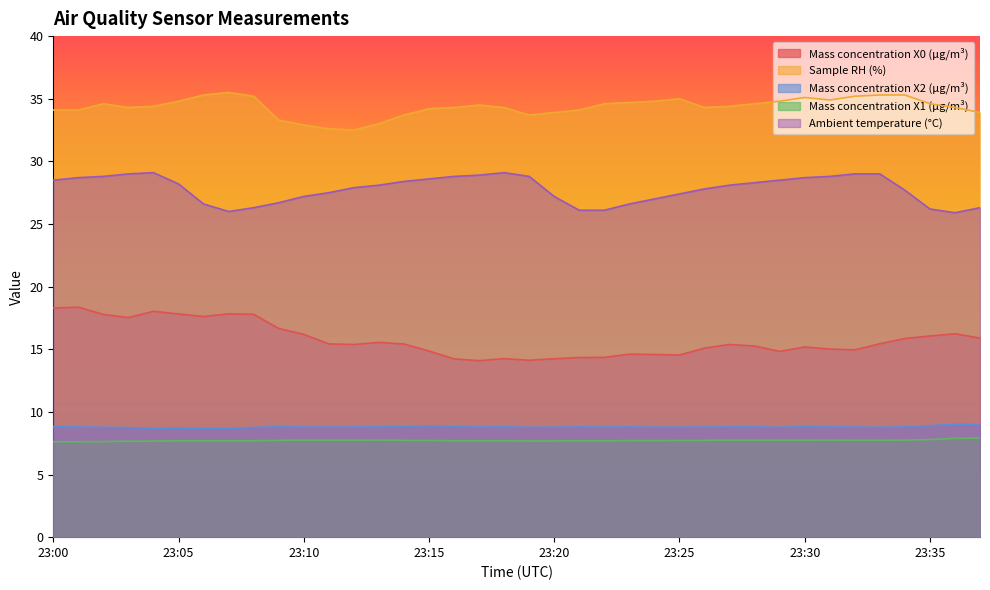

Reading left to right, what are all the values shown in this chart?

Mass concentration X0 (μg/m³): 23:00=18.3	23:01=18.4	23:02=17.8	23:03=17.5	23:04=18.0	23:05=17.8	23:06=17.6	23:07=17.8	23:08=17.8	23:09=16.7	23:10=16.2	23:11=15.4	23:12=15.4	23:13=15.6	23:14=15.4	23:15=14.9	23:16=14.2	23:17=14.1	23:18=14.2	23:19=14.1	23:20=14.2	23:21=14.3	23:22=14.3	23:23=14.6	23:24=14.6	23:25=14.5	23:26=15.1	23:27=15.4	23:28=15.3	23:29=14.8	23:30=15.2	23:31=15.0	23:32=14.9	23:33=15.4	23:34=15.9	23:35=16.1	23:36=16.2	23:37=15.9
Sample RH (%): 23:00=34.1	23:01=34.1	23:02=34.6	23:03=34.3	23:04=34.4	23:05=34.8	23:06=35.3	23:07=35.5	23:08=35.2	23:09=33.3	23:10=32.9	23:11=32.6	23:12=32.5	23:13=33.0	23:14=33.7	23:15=34.2	23:16=34.3	23:17=34.5	23:18=34.3	23:19=33.7	23:20=33.9	23:21=34.1	23:22=34.6	23:23=34.7	23:24=34.8	23:25=35.0	23:26=34.3	23:27=34.4	23:28=34.6	23:29=34.8	23:30=35.1	23:31=34.9	23:32=35.2	23:33=35.3	23:34=35.3	23:35=34.6	23:36=34.3	23:37=33.9
Mass concentration X2 (μg/m³): 23:00=8.8	23:01=8.8	23:02=8.8	23:03=8.8	23:04=8.7	23:05=8.7	23:06=8.7	23:07=8.7	23:08=8.8	23:09=8.8	23:10=8.8	23:11=8.8	23:12=8.8	23:13=8.8	23:14=8.8	23:15=8.9	23:16=8.8	23:17=8.8	23:18=8.8	23:19=8.8	23:20=8.8	23:21=8.8	23:22=8.8	23:23=8.8	23:24=8.8	23:25=8.8	23:26=8.8	23:27=8.8	23:28=8.8	23:29=8.8	23:30=8.8	23:31=8.8	23:32=8.8	23:33=8.8	23:34=8.8	23:35=8.9	23:36=9.0	23:37=9.0
Mass concentration X1 (μg/m³): 23:00=7.6	23:01=7.6	23:02=7.6	23:03=7.7	23:04=7.7	23:05=7.7	23:06=7.7	23:07=7.7	23:08=7.7	23:09=7.7	23:10=7.7	23:11=7.7	23:12=7.7	23:13=7.8	23:14=7.7	23:15=7.7	23:16=7.7	23:17=7.7	23:18=7.7	23:19=7.7	23:20=7.7	23:21=7.7	23:22=7.7	23:23=7.7	23:24=7.7	23:25=7.7	23:26=7.7	23:27=7.7	23:28=7.7	23:29=7.7	23:30=7.7	23:31=7.8	23:32=7.7	23:33=7.7	23:34=7.8	23:35=7.8	23:36=7.9	23:37=7.9
Ambient temperature (°C): 23:00=28.5	23:01=28.7	23:02=28.8	23:03=29.0	23:04=29.1	23:05=28.2	23:06=26.6	23:07=26.0	23:08=26.3	23:09=26.7	23:10=27.2	23:11=27.5	23:12=27.9	23:13=28.1	23:14=28.4	23:15=28.6	23:16=28.8	23:17=28.9	23:18=29.1	23:19=28.8	23:20=27.2	23:21=26.1	23:22=26.1	23:23=26.6	23:24=27.0	23:25=27.4	23:26=27.8	23:27=28.1	23:28=28.3	23:29=28.5	23:30=28.7	23:31=28.8	23:32=29.0	23:33=29.0	23:34=27.7	23:35=26.2	23:36=25.9	23:37=26.3